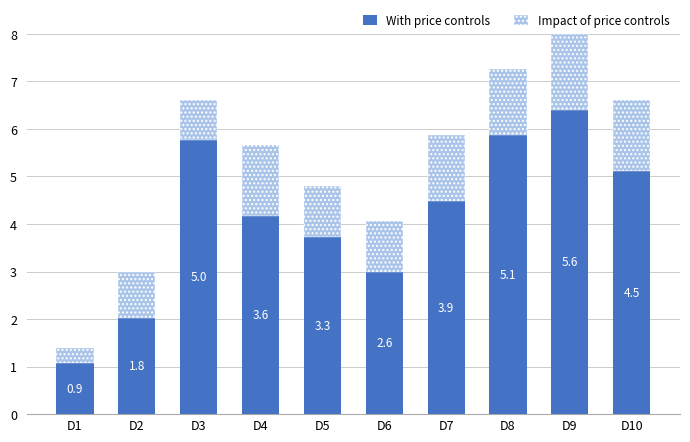

How many bars are there in total?

10